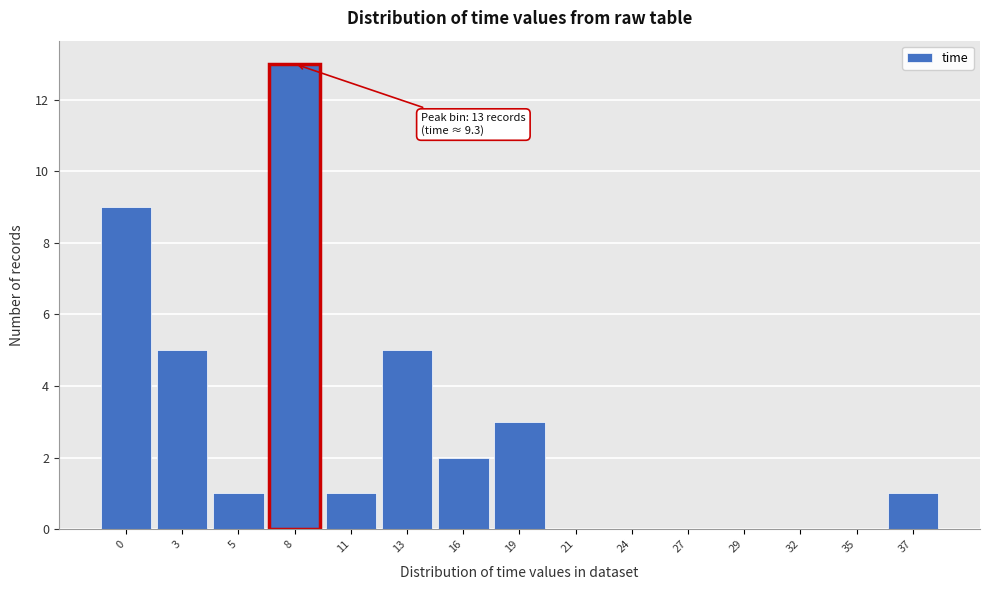

Reading right to left, extract all data points from this chart.

37=1	35=0	32=0	29=0	27=0	24=0	21=0	19=3	16=2	13=5	11=1	8=13	5=1	3=5	0=9